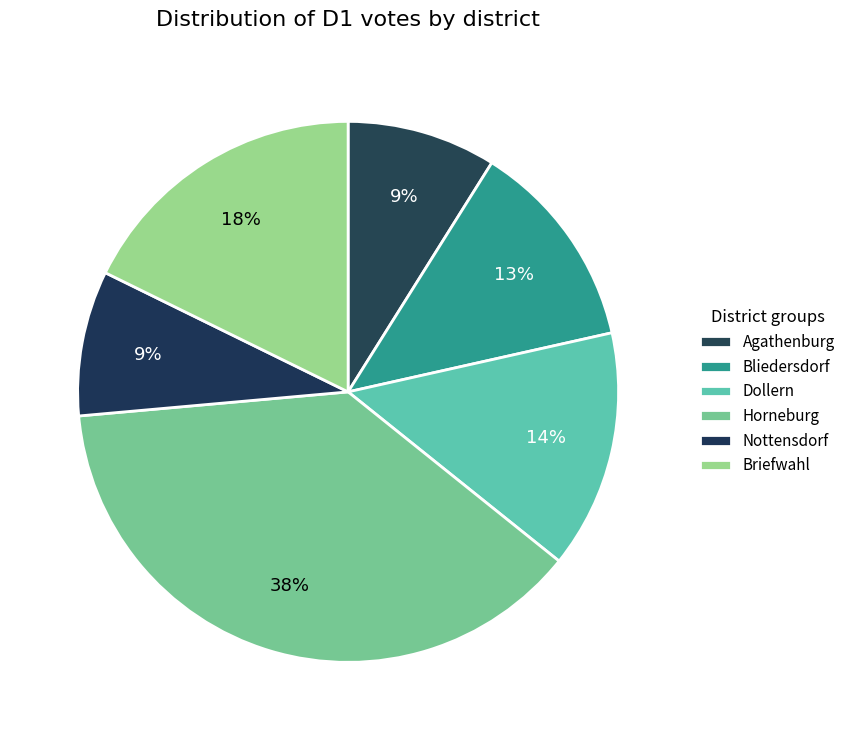

How many slices are in this pie chart?

6